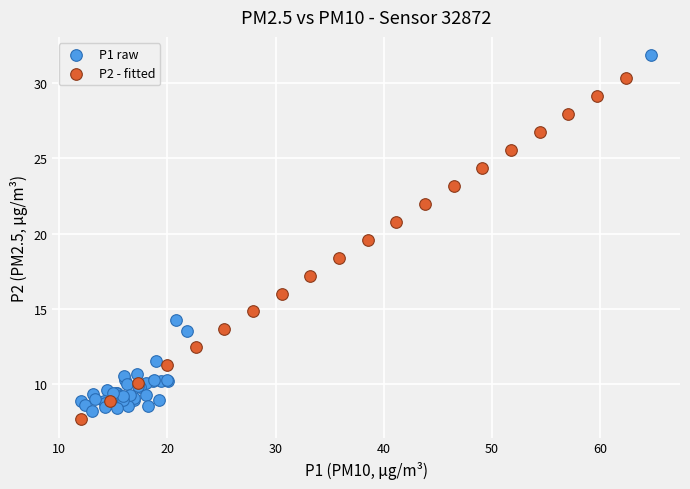

Which series reaches the maximum Y coordinate?

P1 raw